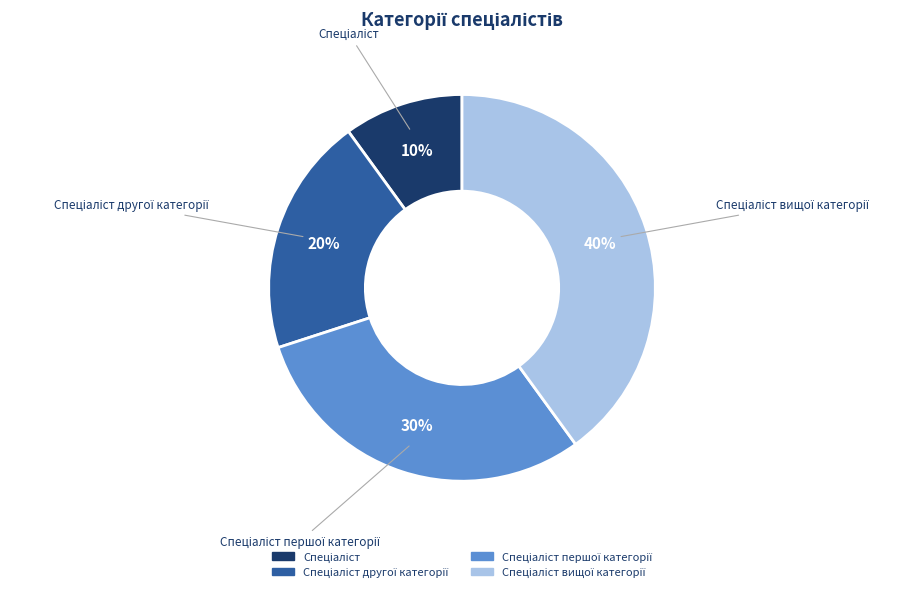

To the nearest percent, what is the average slice percentage?

25%